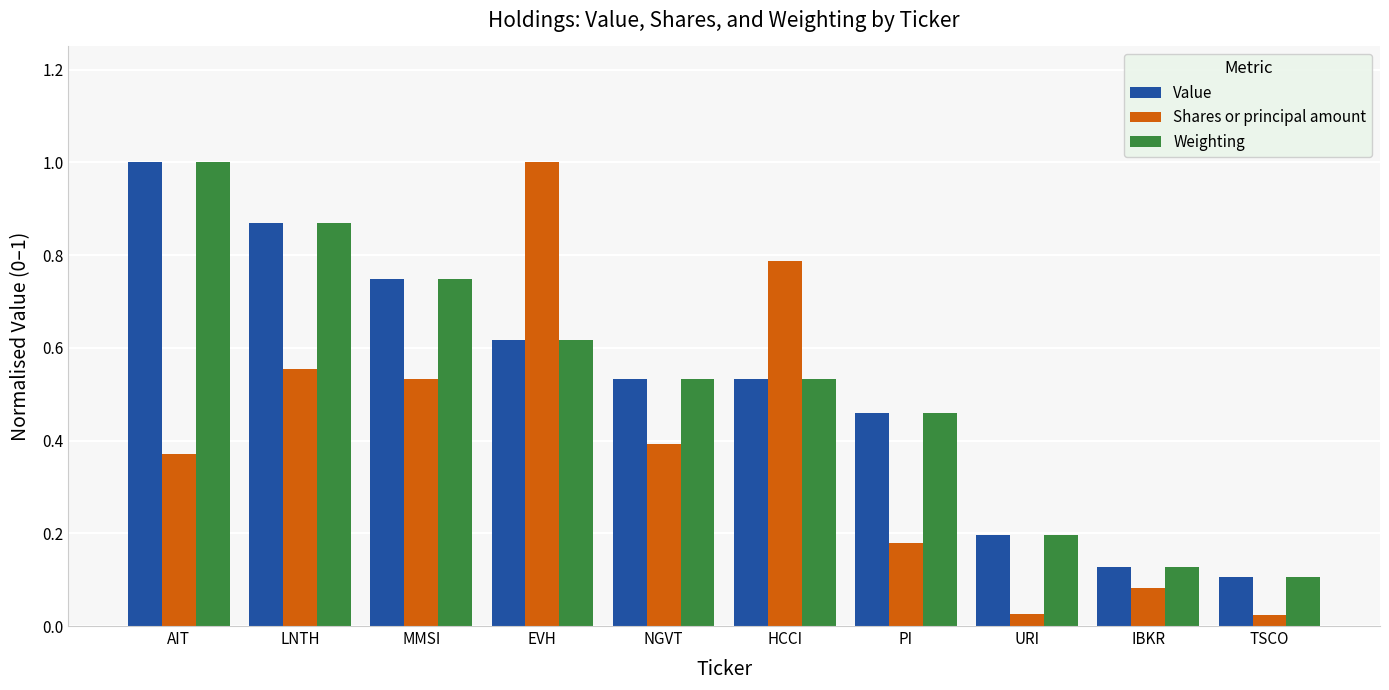

The Value series shows 1.0 at AIT. True or false?

True